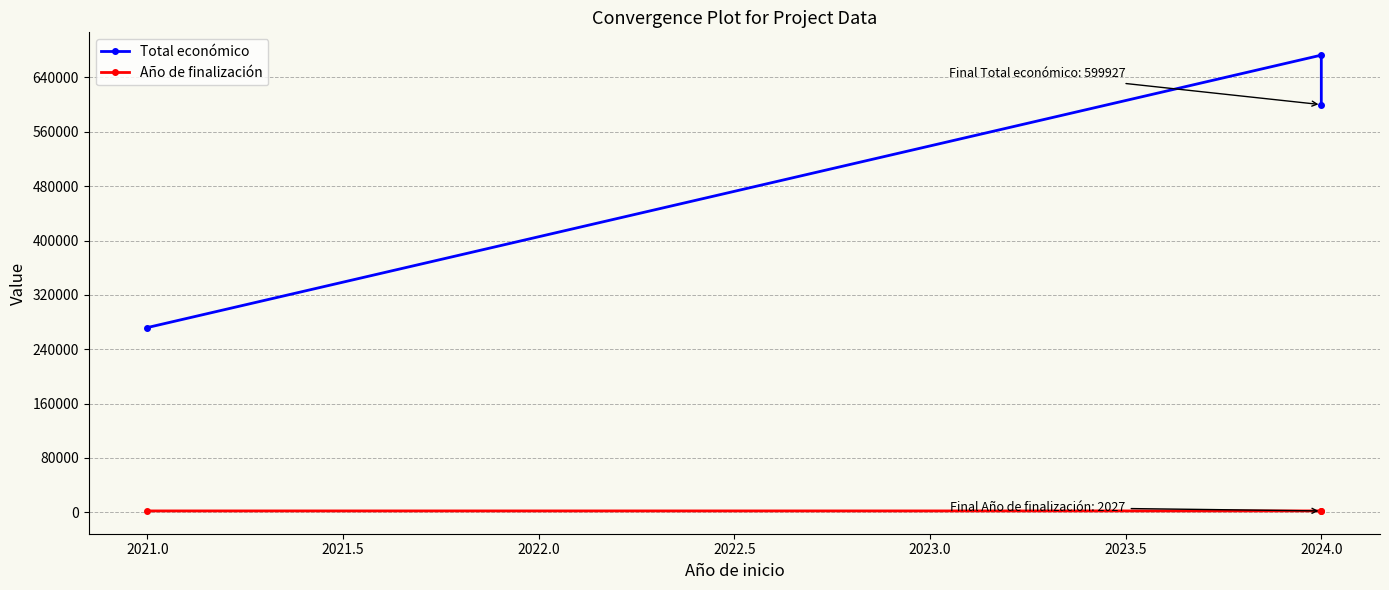

True or false: Total económico has a value of 266642 at 2024.0.

False